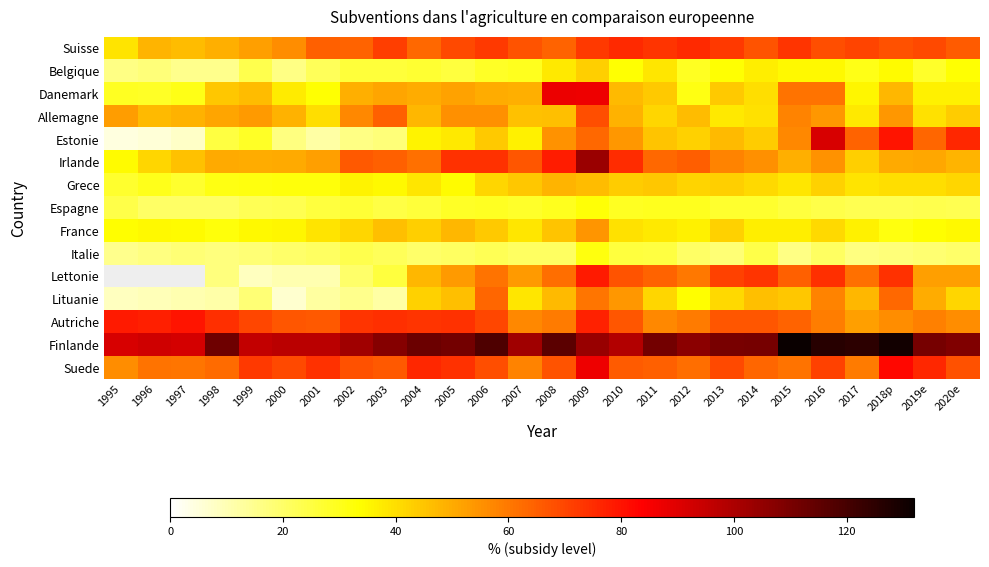

What is the difference between the highest and lowest values at 2010?

73.2